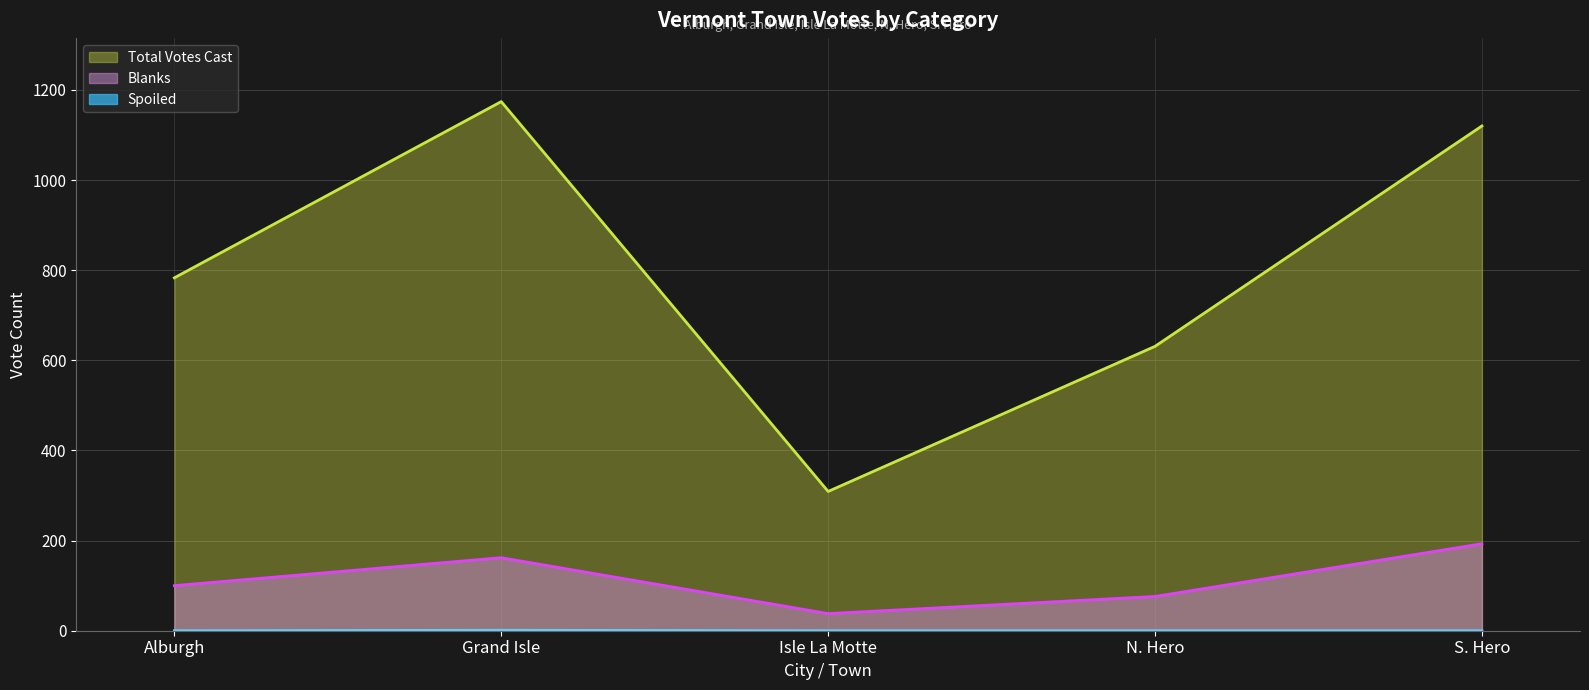

At which category does Total Votes Cast reach its first local valley?

Isle La Motte